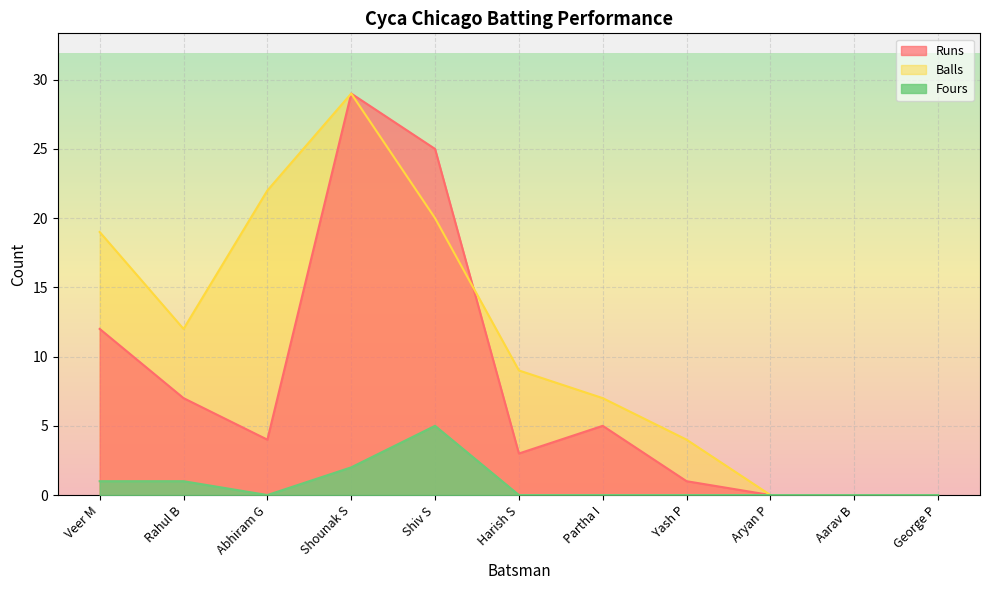

What is the sum of all Balls values?

122